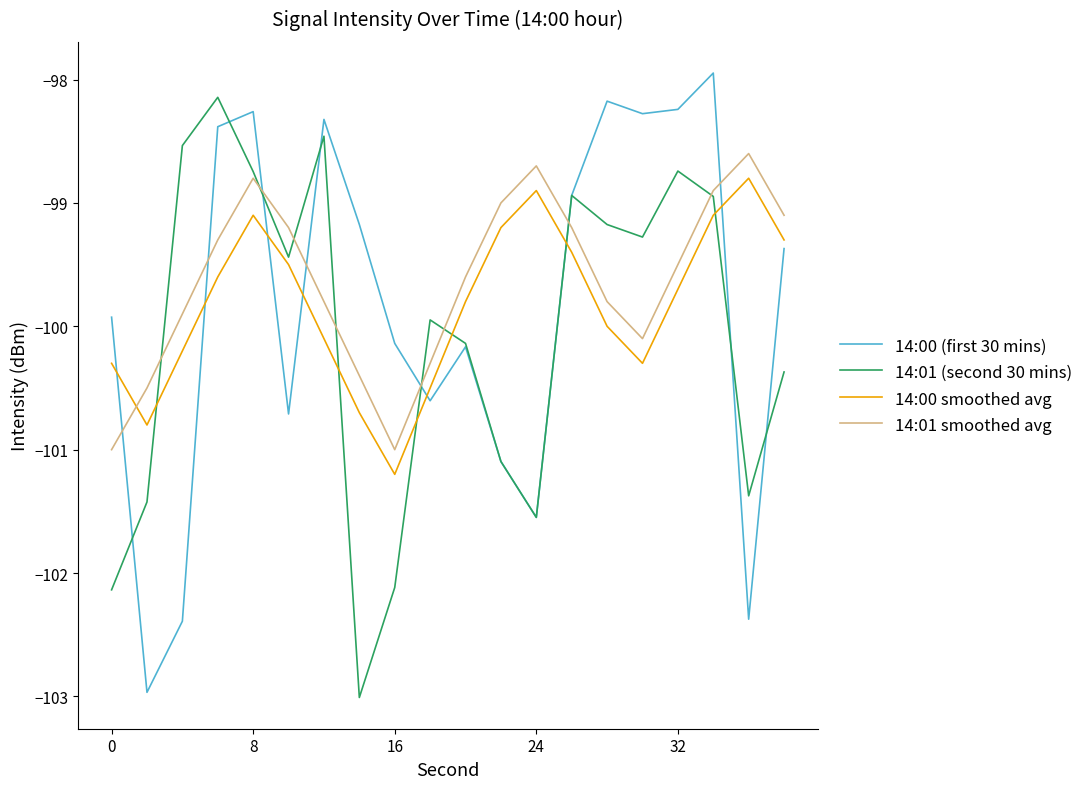

What is the minimum value shown in the chart?

-103.0